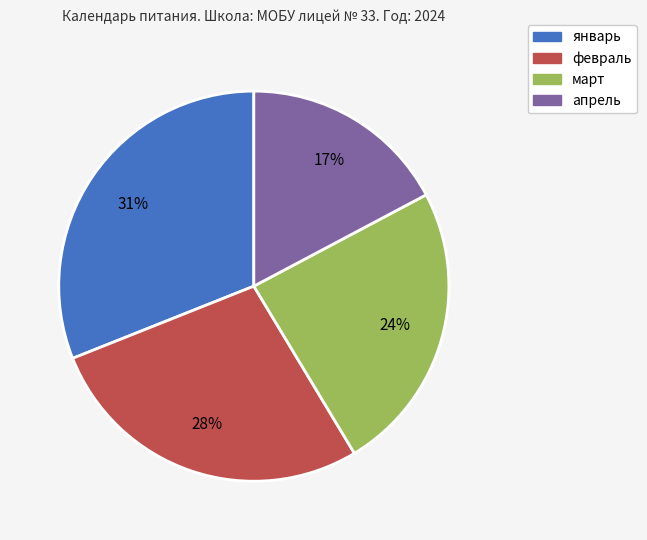

To the nearest percent, what is the difference between the largest and smallest slice percentages?

14%